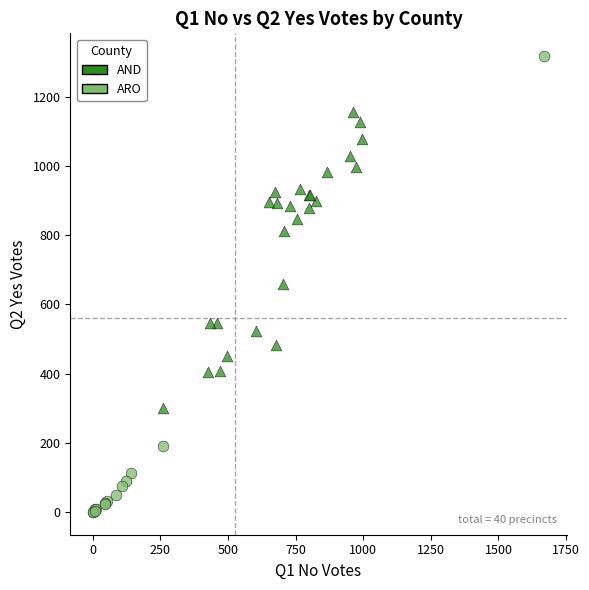

Which series contains the highest Y value?

ARO